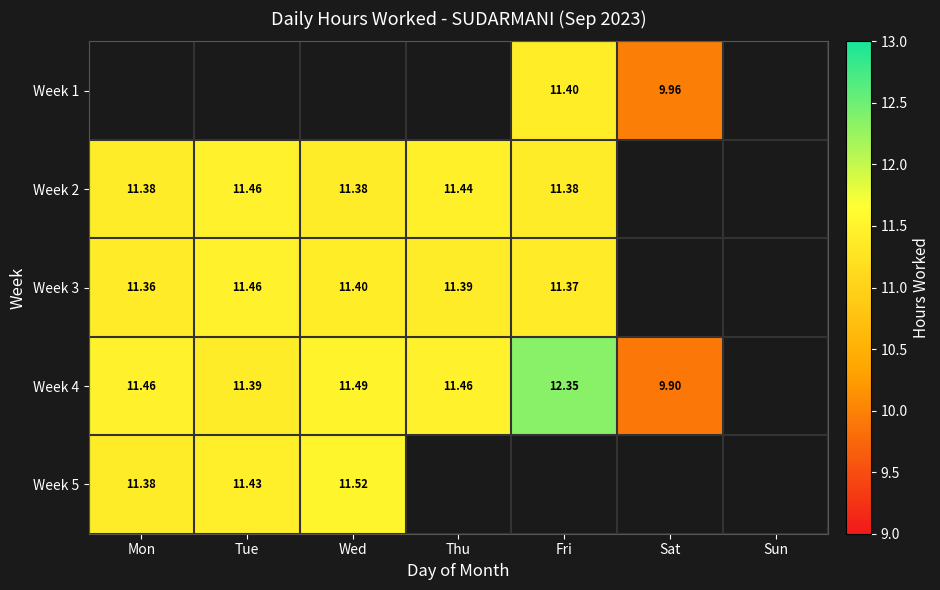

What value does the Week 2 series have at Thu?

11.4